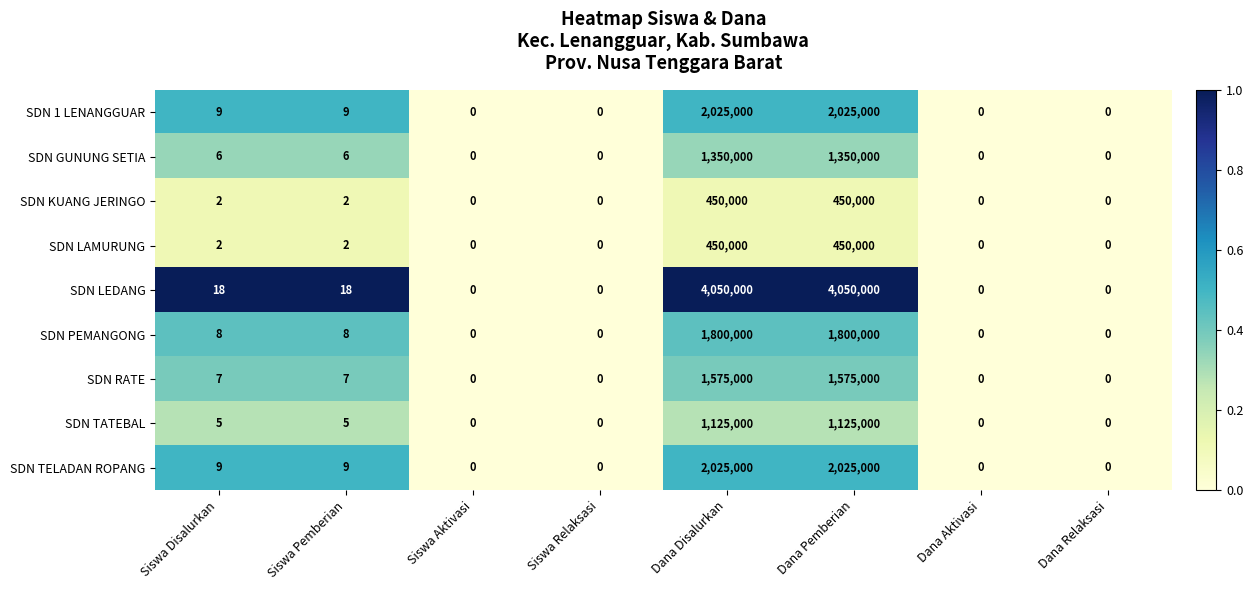

True or false: SDN PEMANGONG has a value of 0 at Siswa Relaksasi.

True